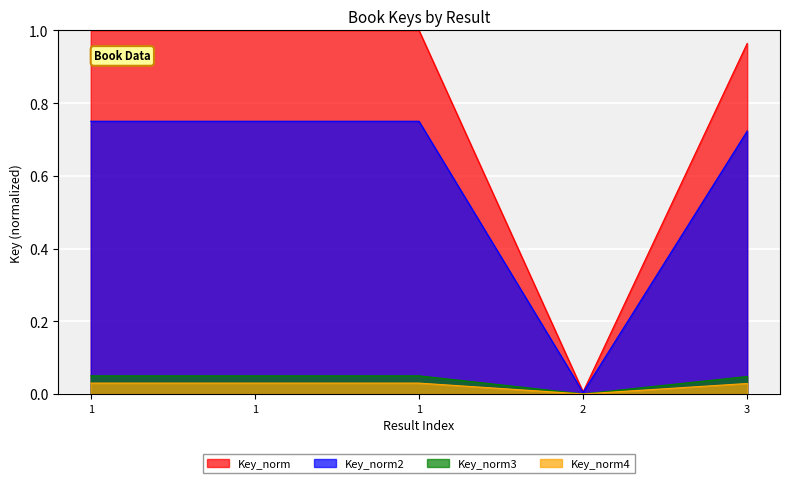

At which label is the value closest to 0?

2